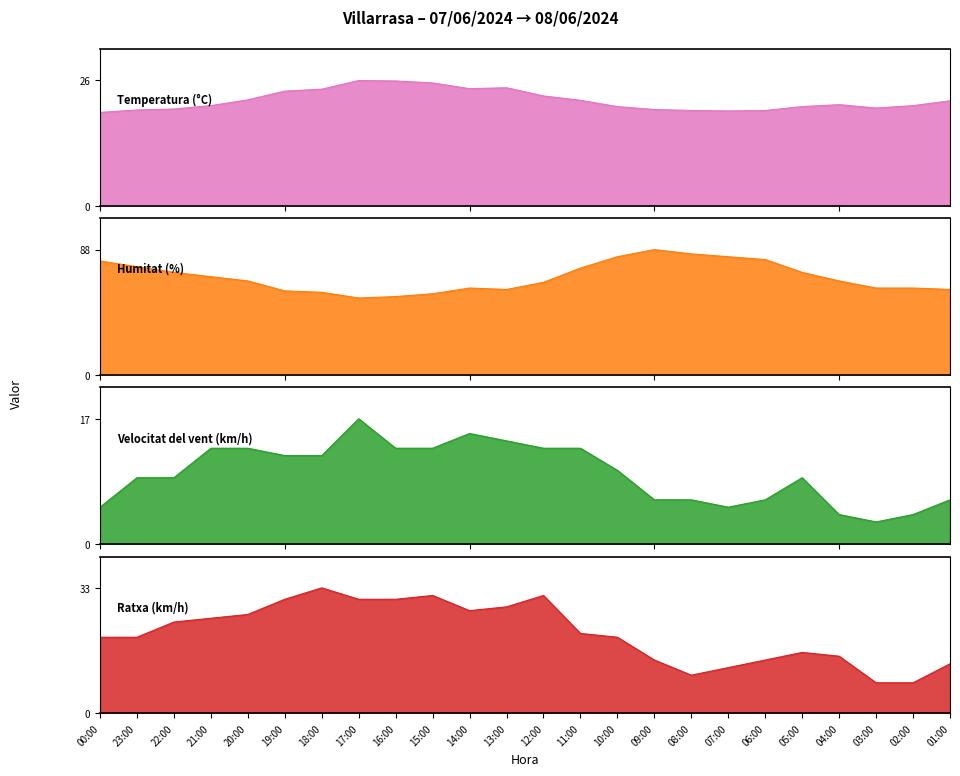

Which has a higher value, 18:00 or 15:00?

15:00